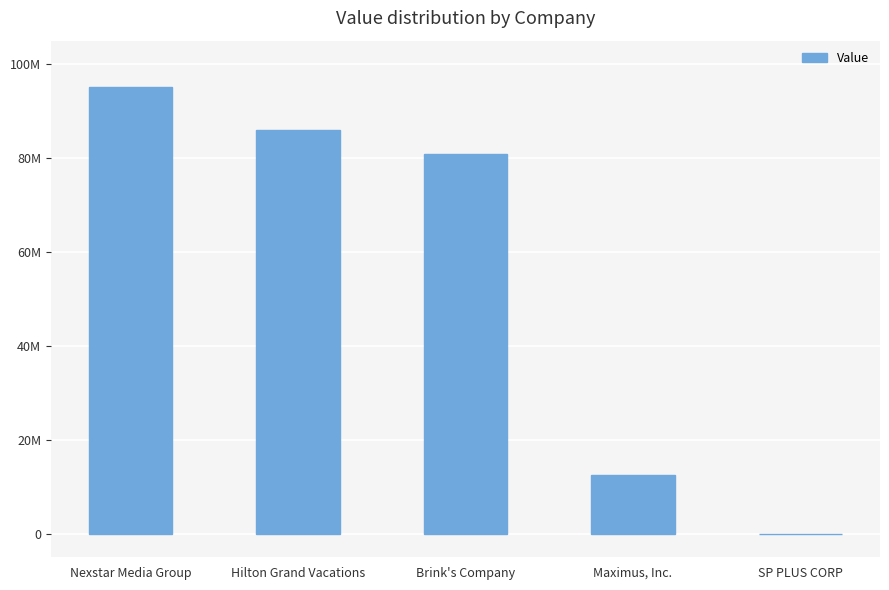

Rank the categories by value from highest to lowest.

Nexstar Media Group, Hilton Grand Vacations, Brink's Company, Maximus, Inc., SP PLUS CORP